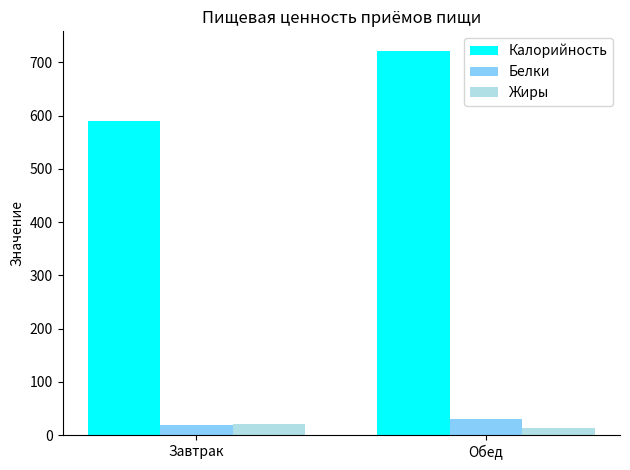

True or false: Белки has a value of 31.2 at Обед.

True